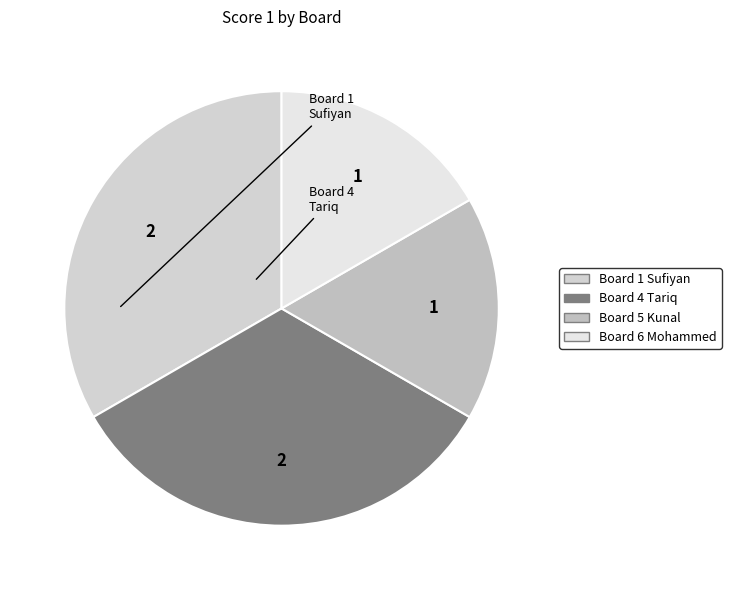

What is the largest slice in the pie chart?

Board 1
Sufiyan